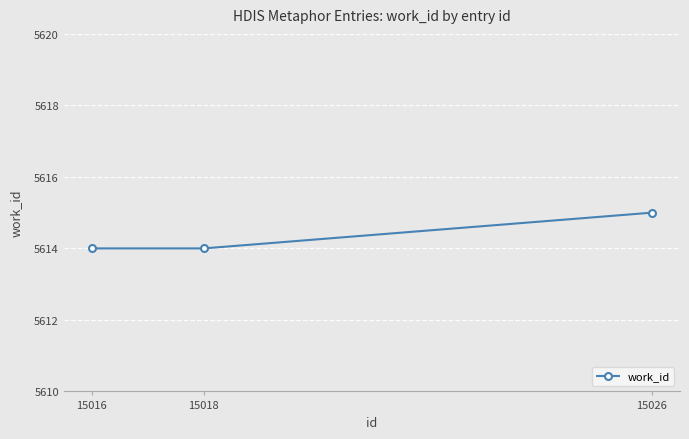

What is the maximum value shown in the chart?

5615